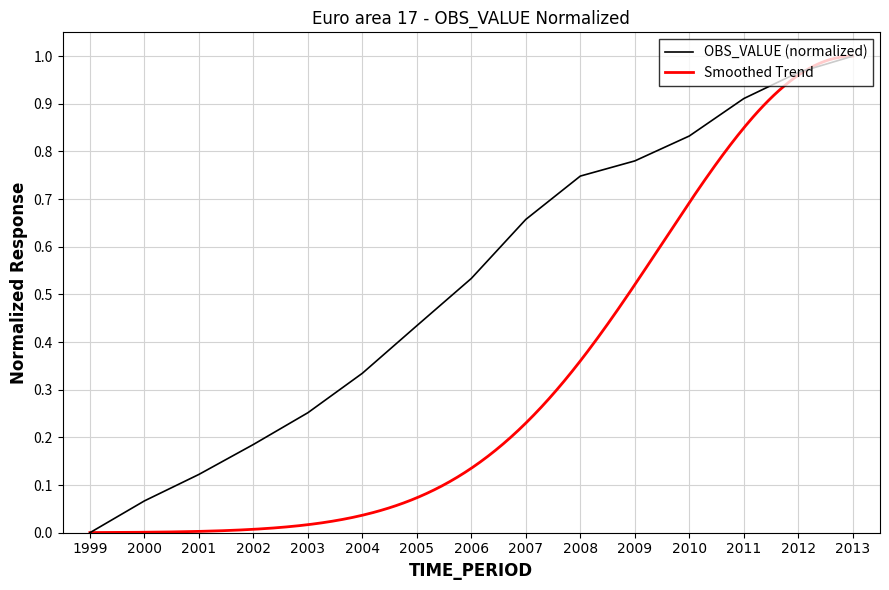

What is the difference between the second highest and minimum values?

1.0